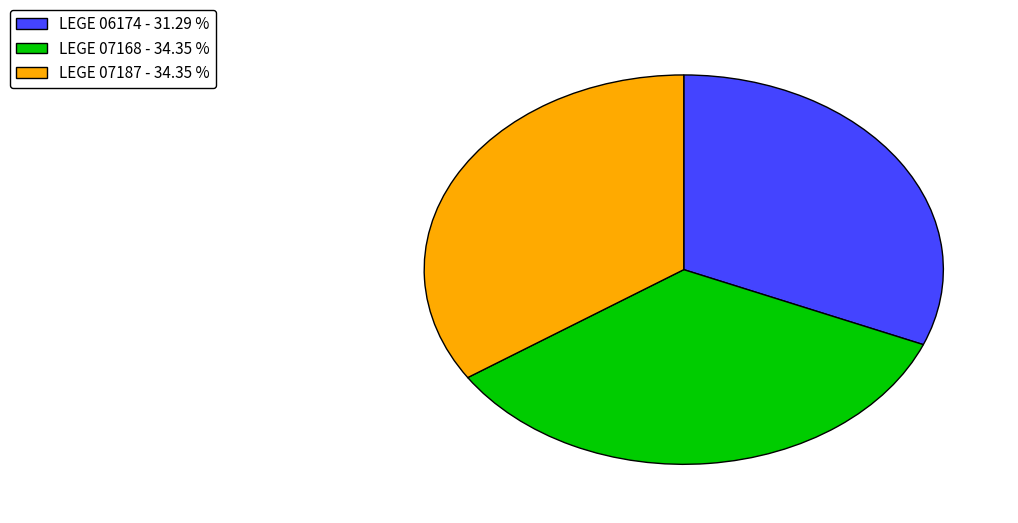

Which category has the smallest portion of the pie?

LEGE 06174